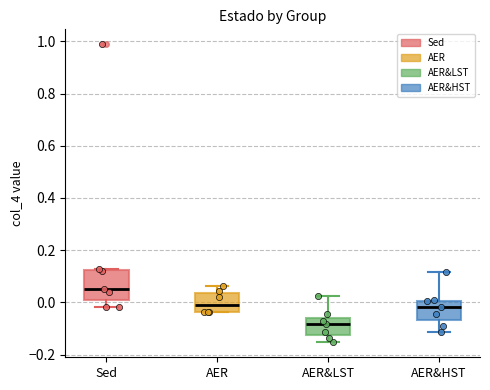

Where does the upper whisker of the box for AER&LST end on the y-axis? The values are not printed on the chart, so give them approximately, as read against the axis.

0.02